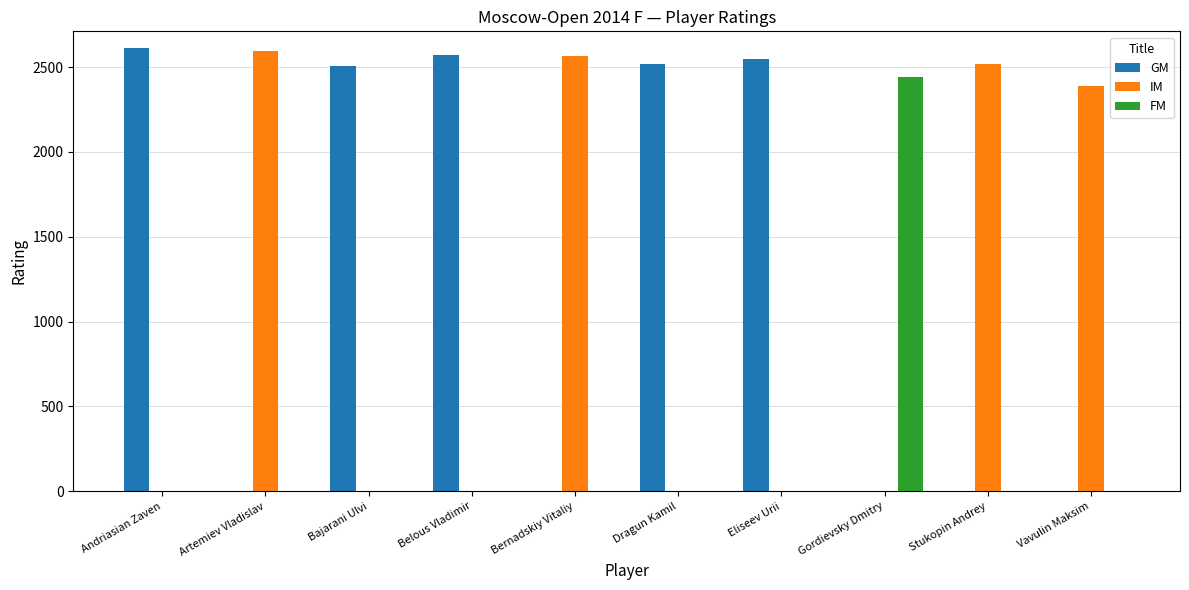

Is the value of GM at Eliseev Urii greater than the value of IM at Vavulin Maksim?

Yes